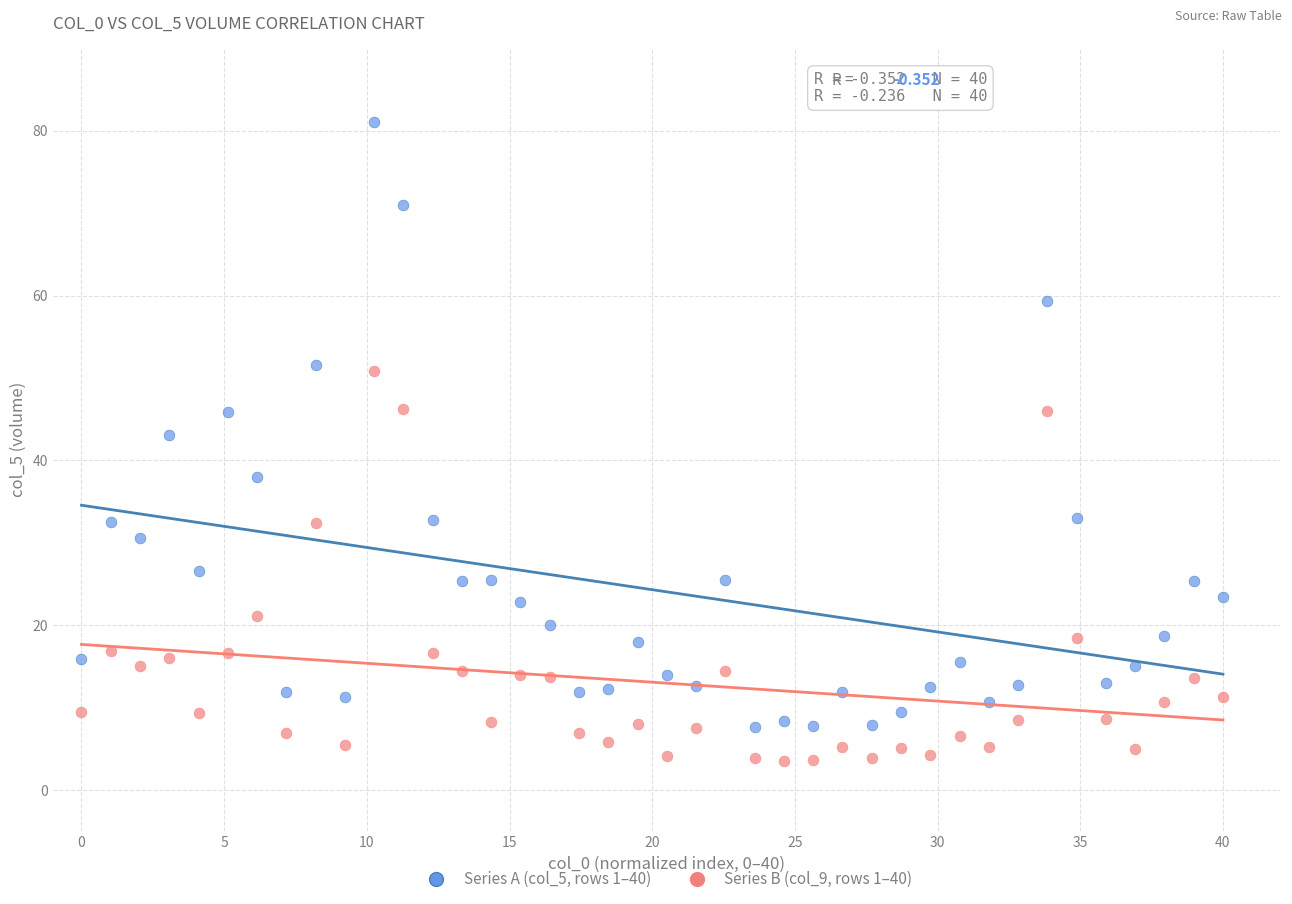

Across all data points, what is the range of X values (max minus min)?

40.0